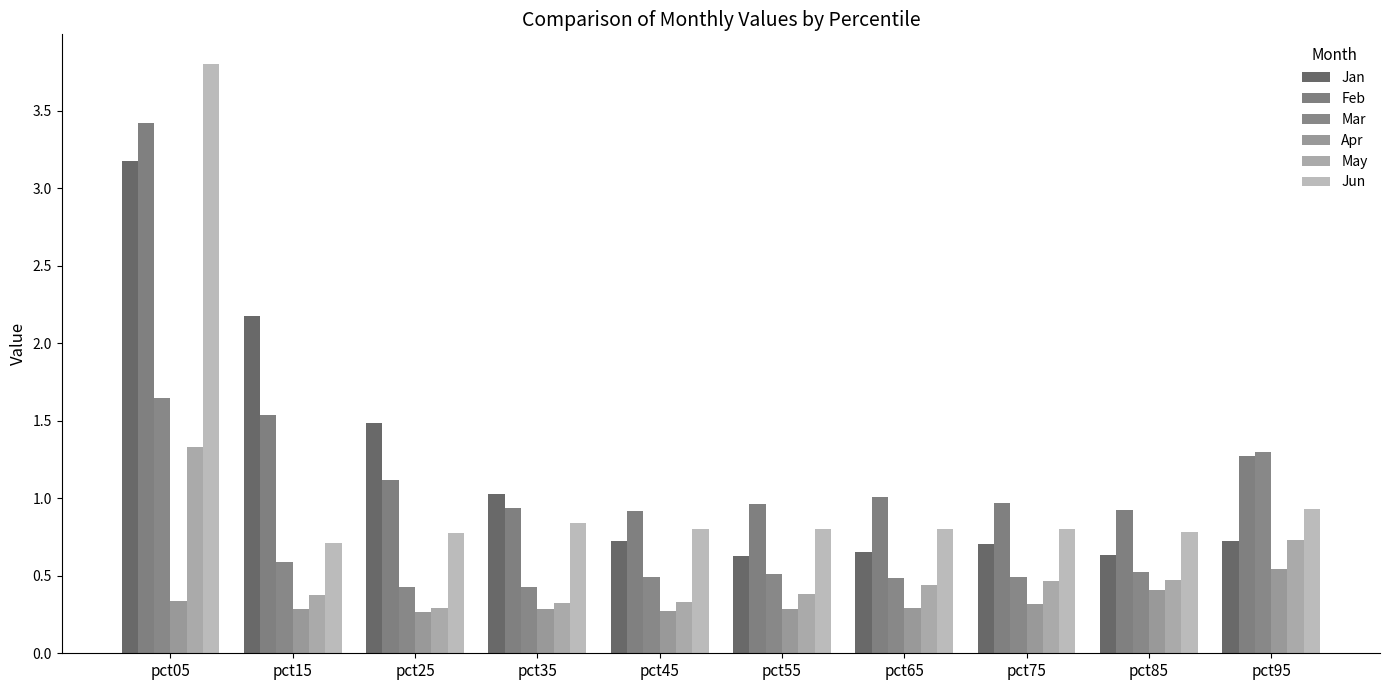

The Apr series shows 0.3 at pct15. True or false?

True